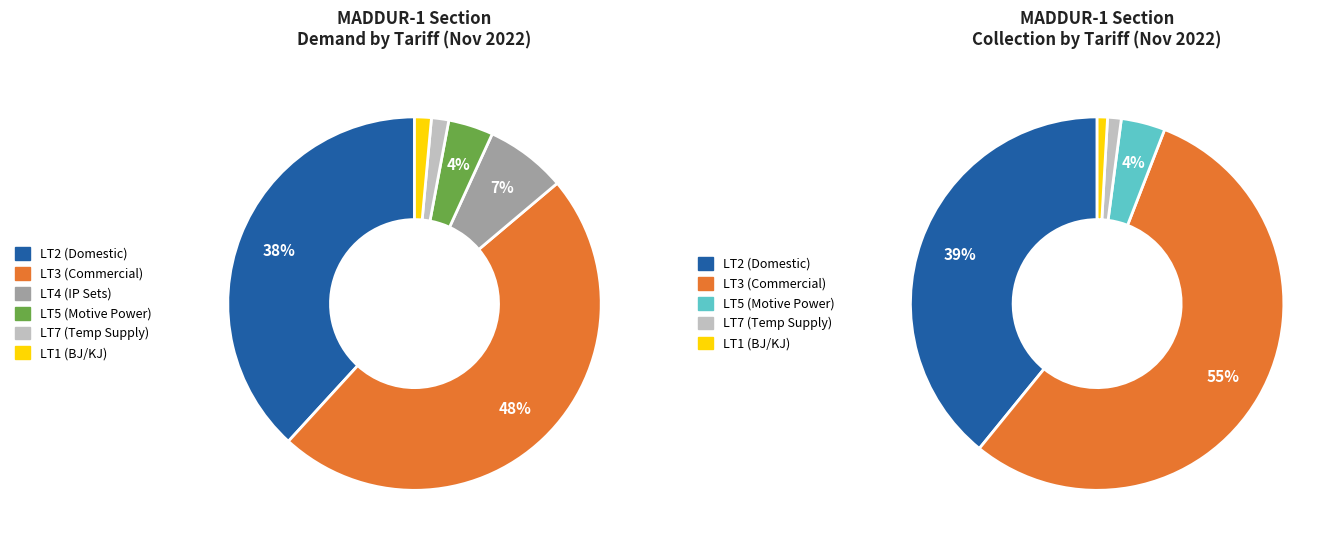

Is it true that LT7 is 1% of the pie?

True